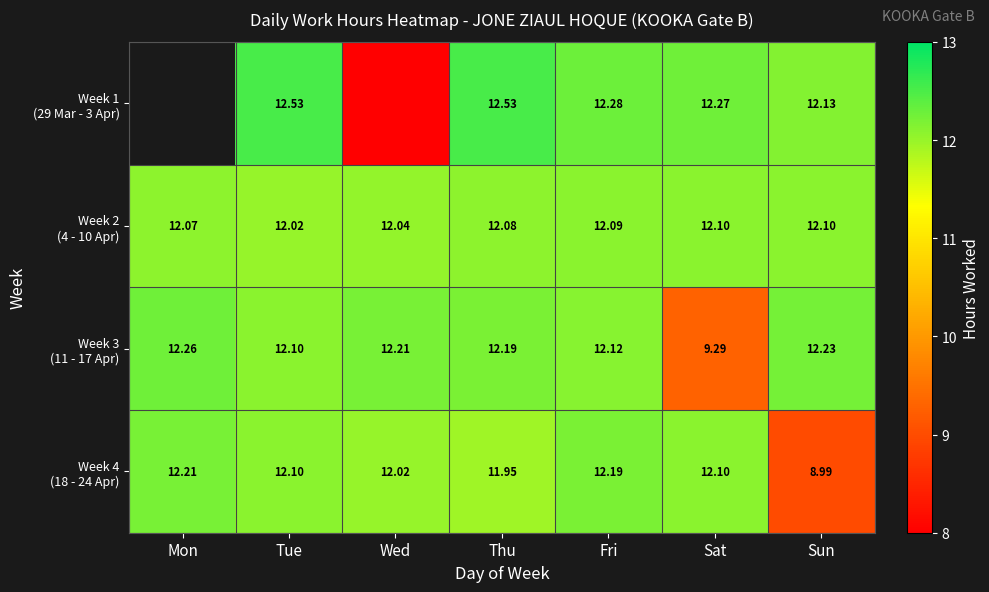

How many Week 2 (4 - 10 Apr) values are between 12 and 13?

7